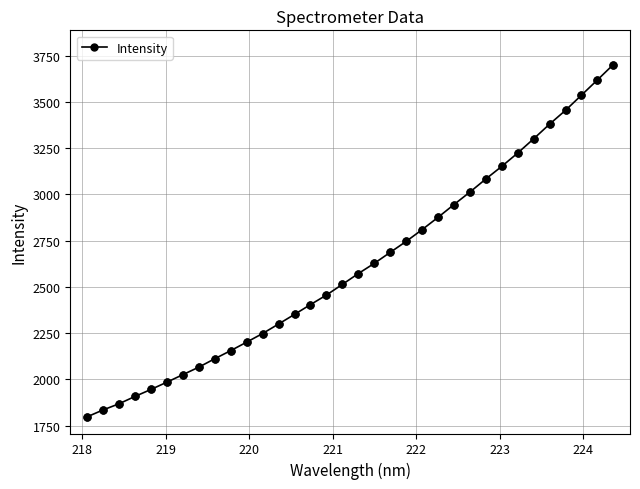

What is the value of the 16th point from the left?

2455.6